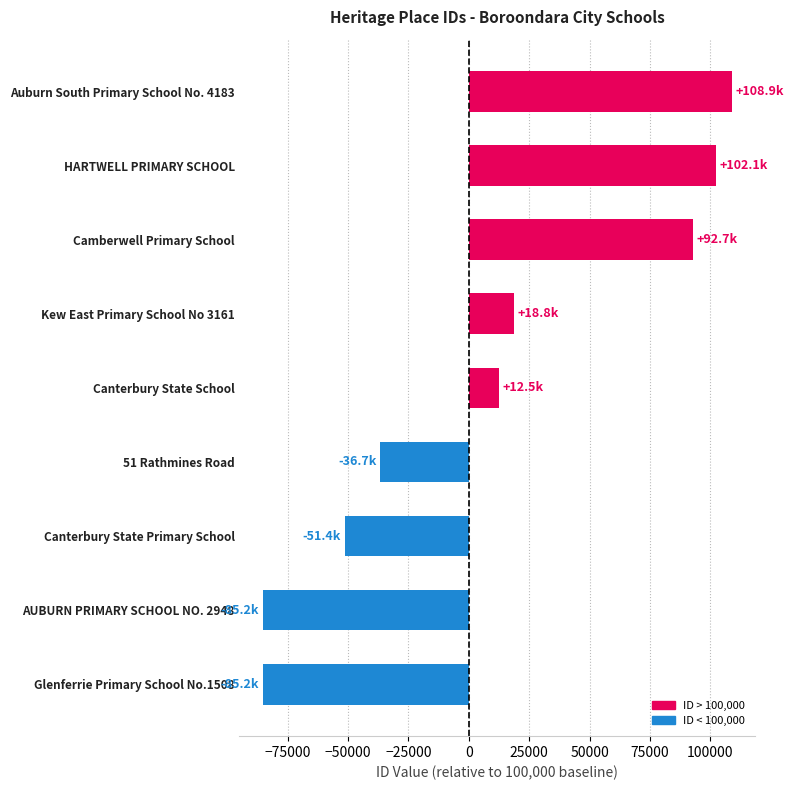

Which label corresponds to the largest value in the chart?

Auburn South Primary School No. 4183